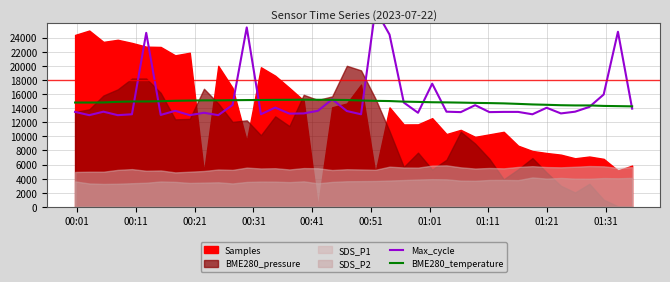

What is the maximum value for BME280_temperature?

15190